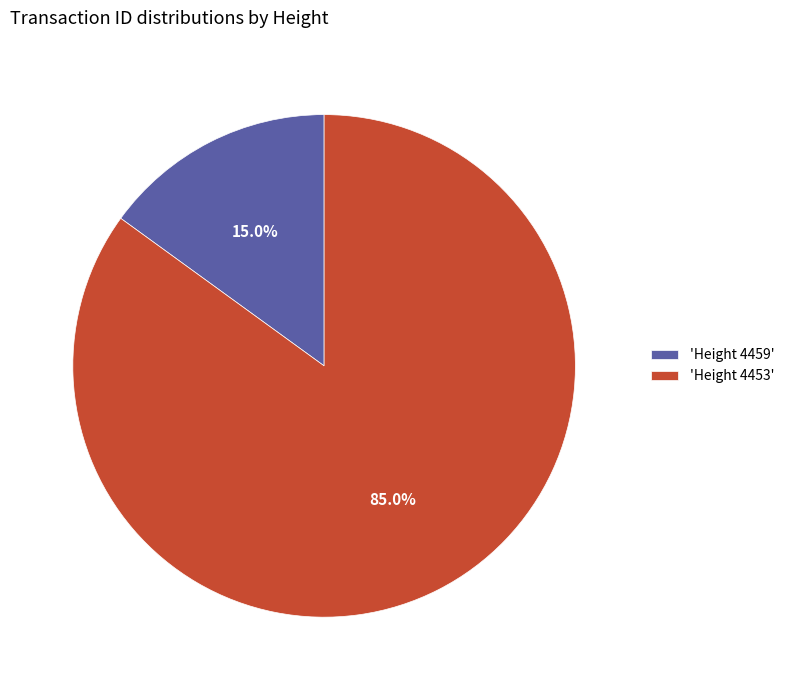

Which has a higher value, 'Height 4459' or 'Height 4453'?

'Height 4453'